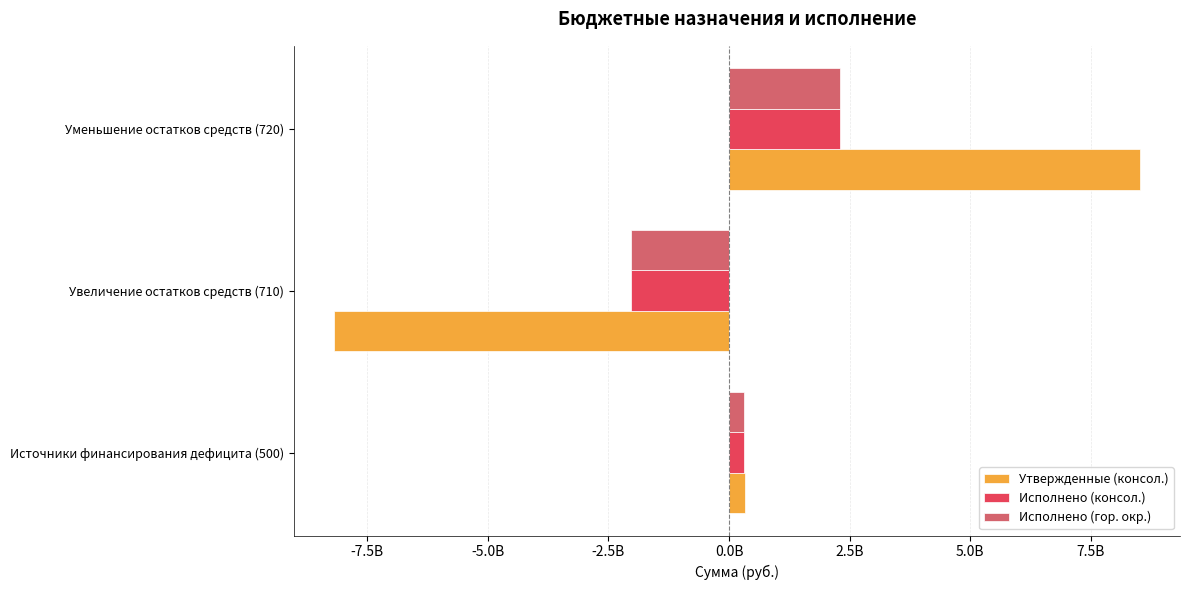

What are all the series names shown in the legend?

Утвержденные (консол.), Исполнено (консол.), Исполнено (гор. окр.)